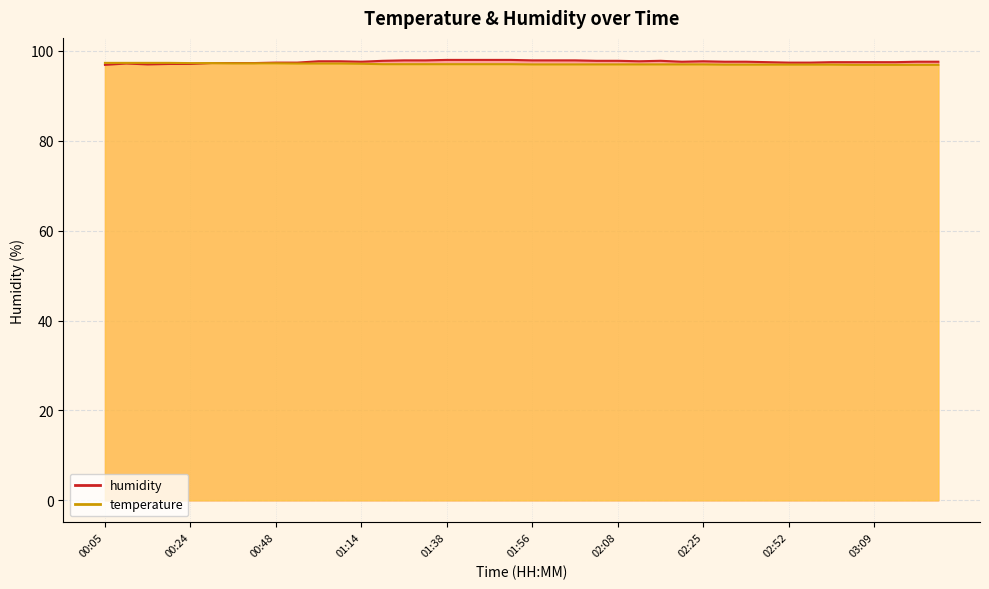

The temperature series shows 97.0 at 01:59. True or false?

True